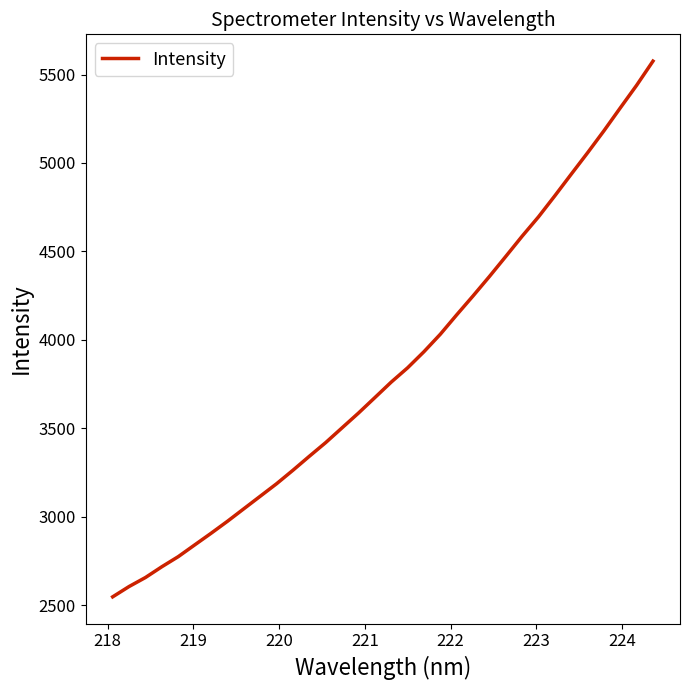

What is the greatest value displayed?

5575.7